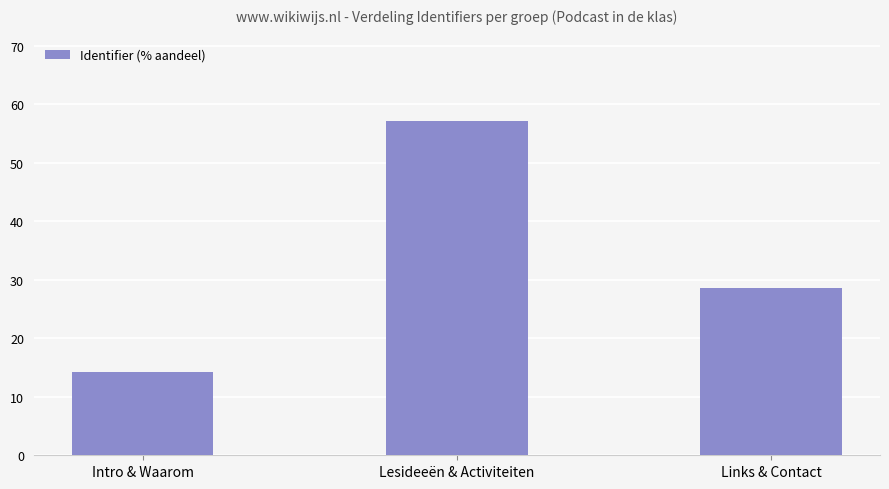

List the labels in order of value, smallest first.

Intro & Waarom, Links & Contact, Lesideeën & Activiteiten